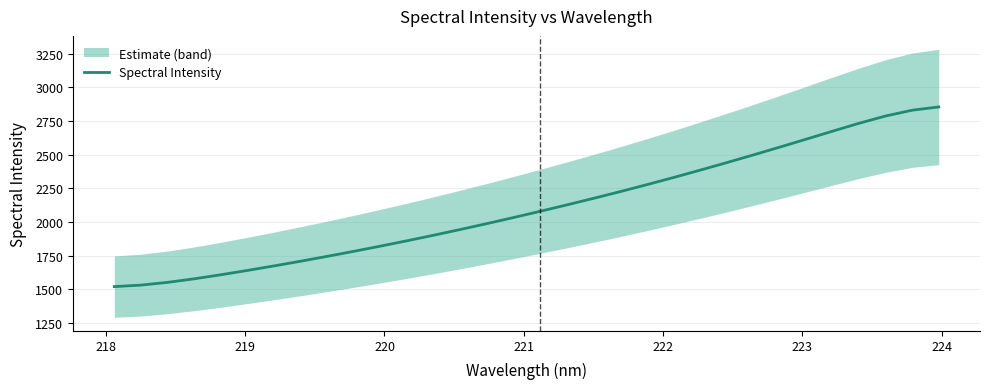

What is the minimum value for Spectral Intensity?

1519.8